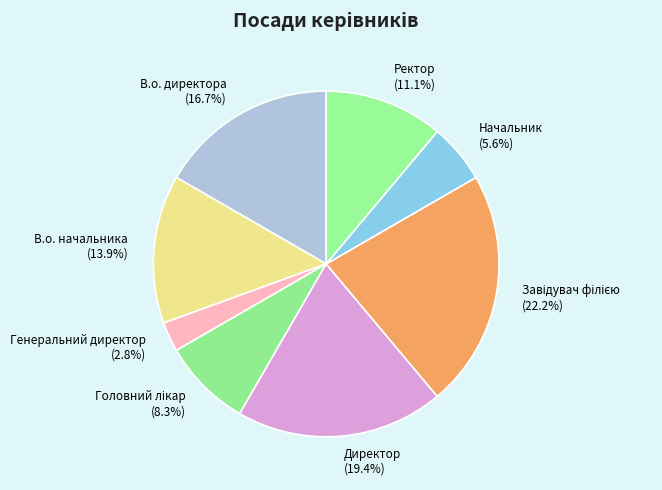

What is the smallest slice in the pie chart?

Генеральний директор